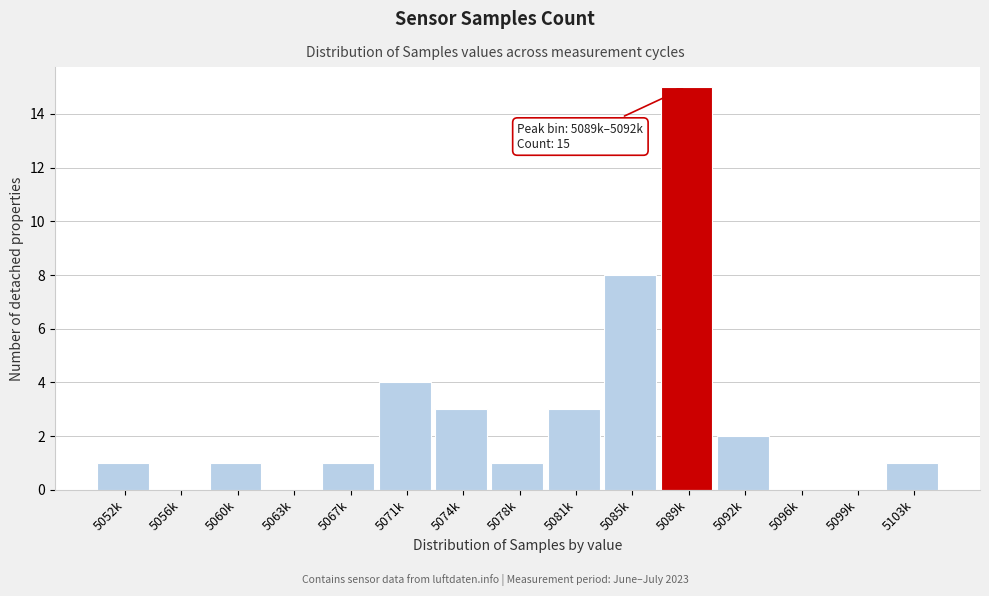

Reading right to left, extract all data points from this chart.

5103k=1	5099k=0	5096k=0	5092k=2	5089k=15	5085k=8	5081k=3	5078k=1	5074k=3	5071k=4	5067k=1	5063k=0	5060k=1	5056k=0	5052k=1